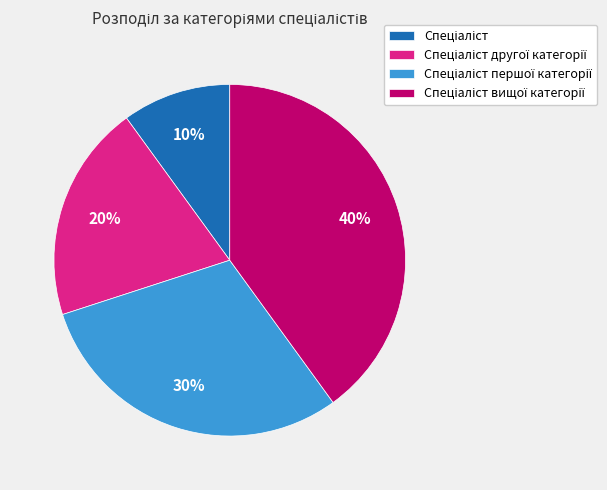

To the nearest percent, what is the difference between the largest and smallest slice percentages?

30%